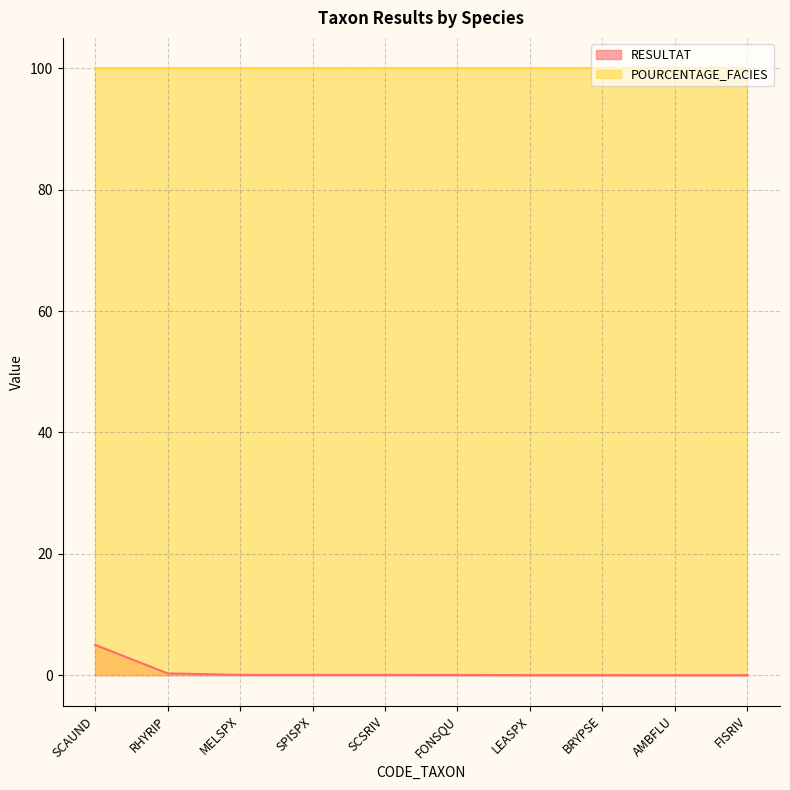

How many lines are shown in the chart?

2